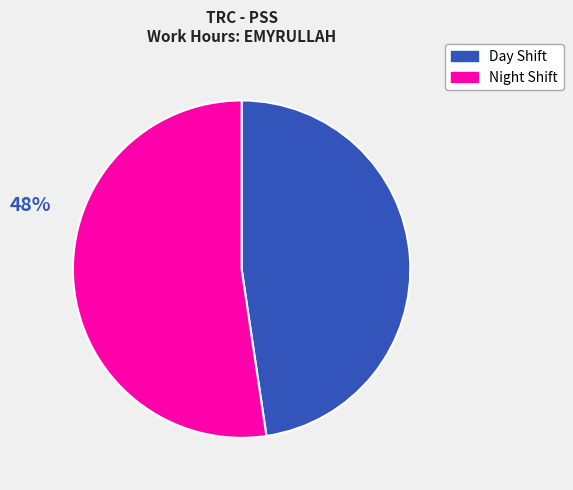

Is there any slice that represents more than half of the pie?

Yes